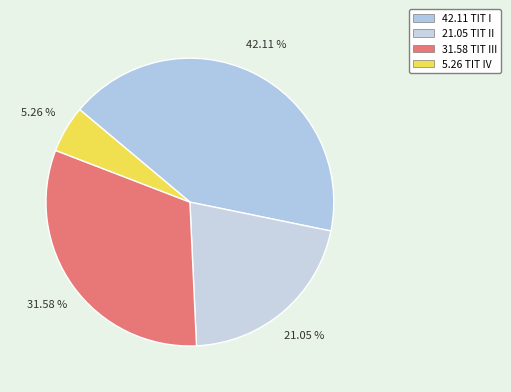

What is the largest slice in the pie chart?

42.11 TIT I